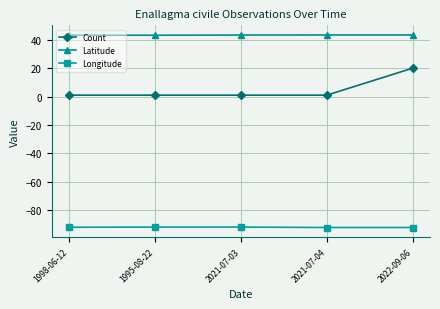

The Count series shows 1.0 at 2021-07-03. True or false?

True